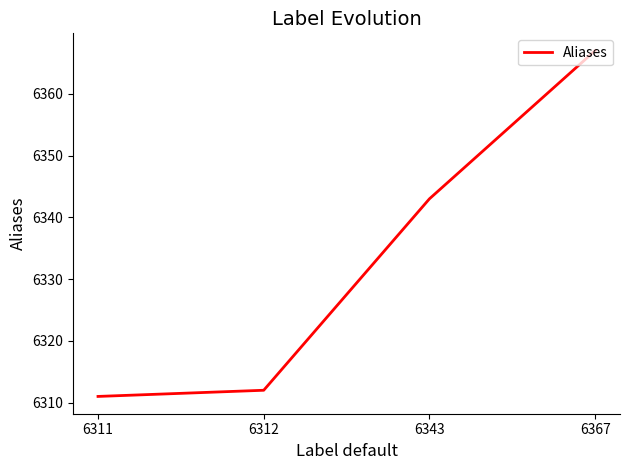

How many lines are shown in the chart?

1